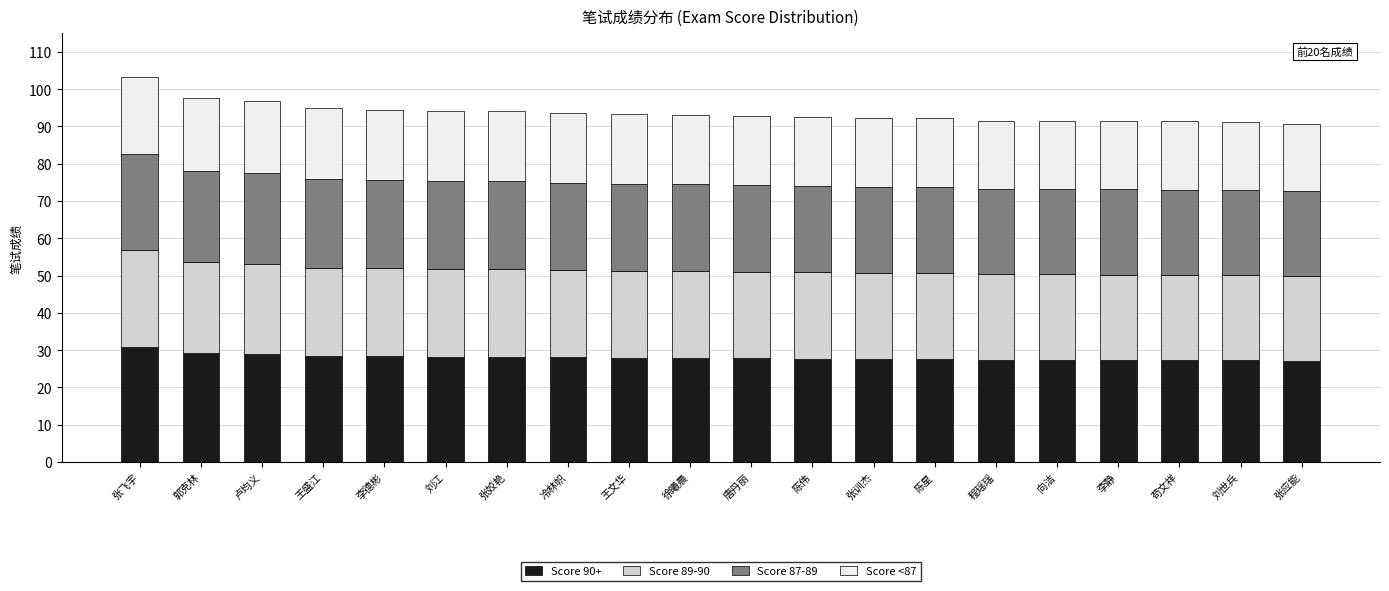

What is the total value across all series at 唐丹丽?

92.9